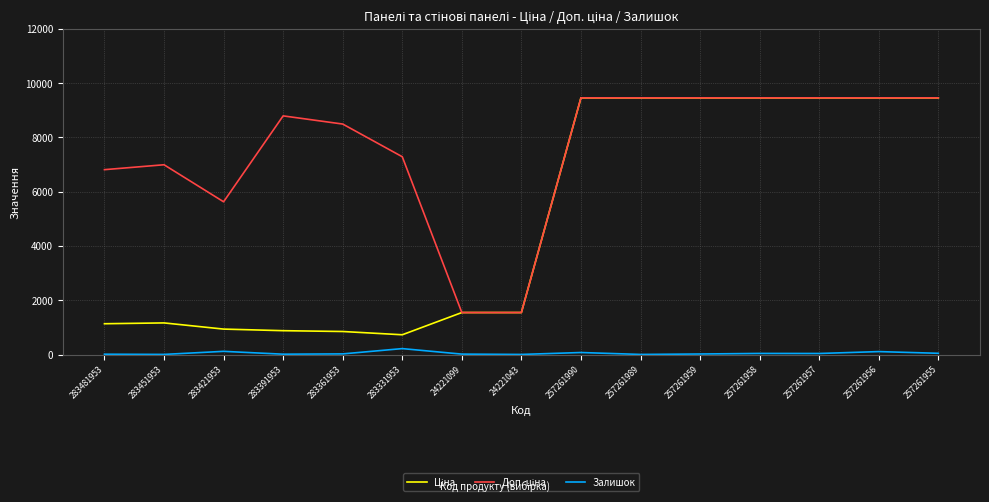

The Залишок series shows 39.0 at 257261957. True or false?

True